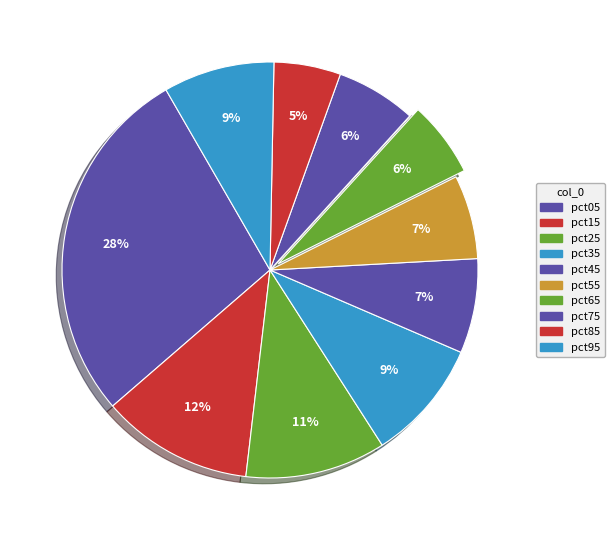

What percentage do pct75 and pct85 together represent?

11.4%